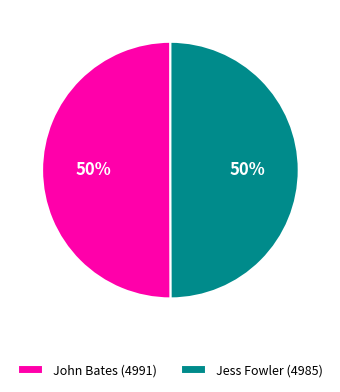

To the nearest percent, what is the combined percentage of Jess Fowler (4985) and John Bates (4991)?

100%